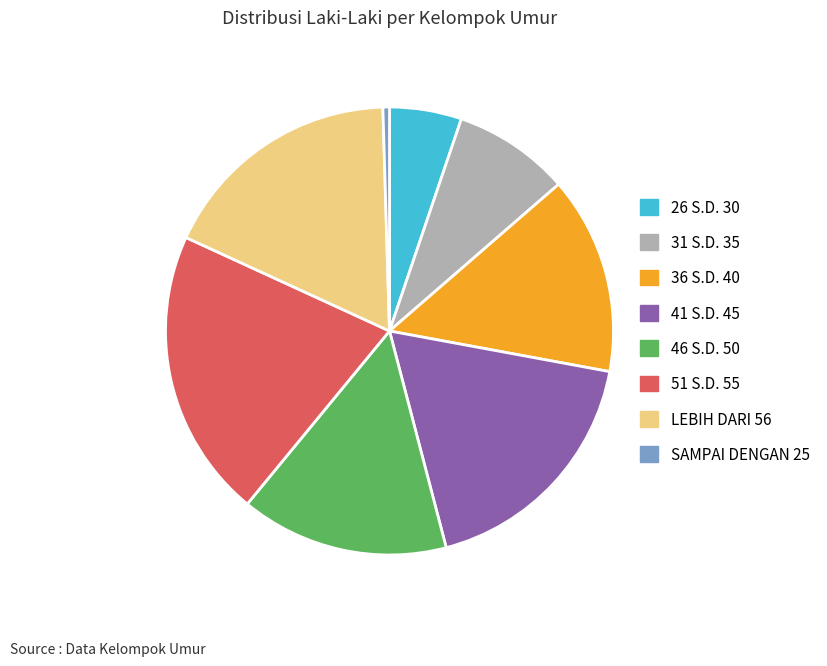

Which slice is the smallest?

SAMPAI DENGAN 25